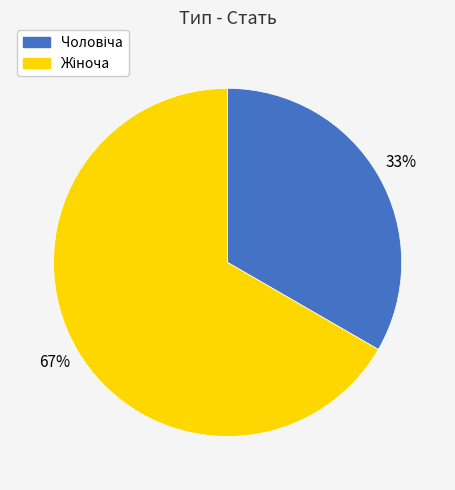

Does any single category account for the majority?

Yes